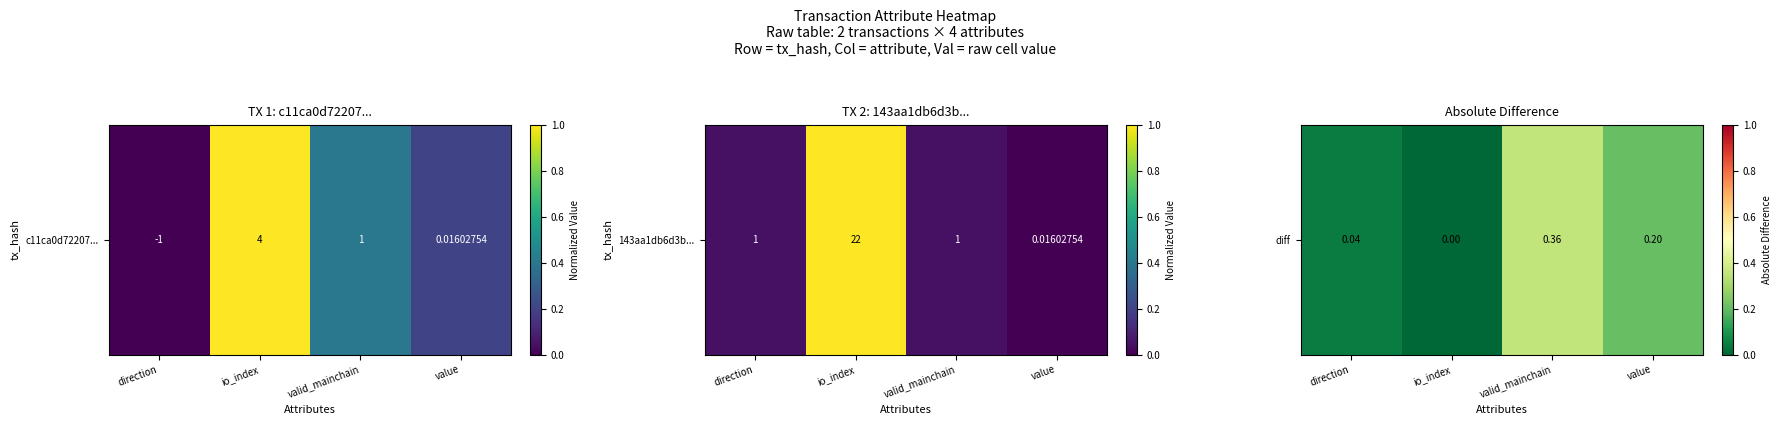

Count the values in the range 0 to 1.

4